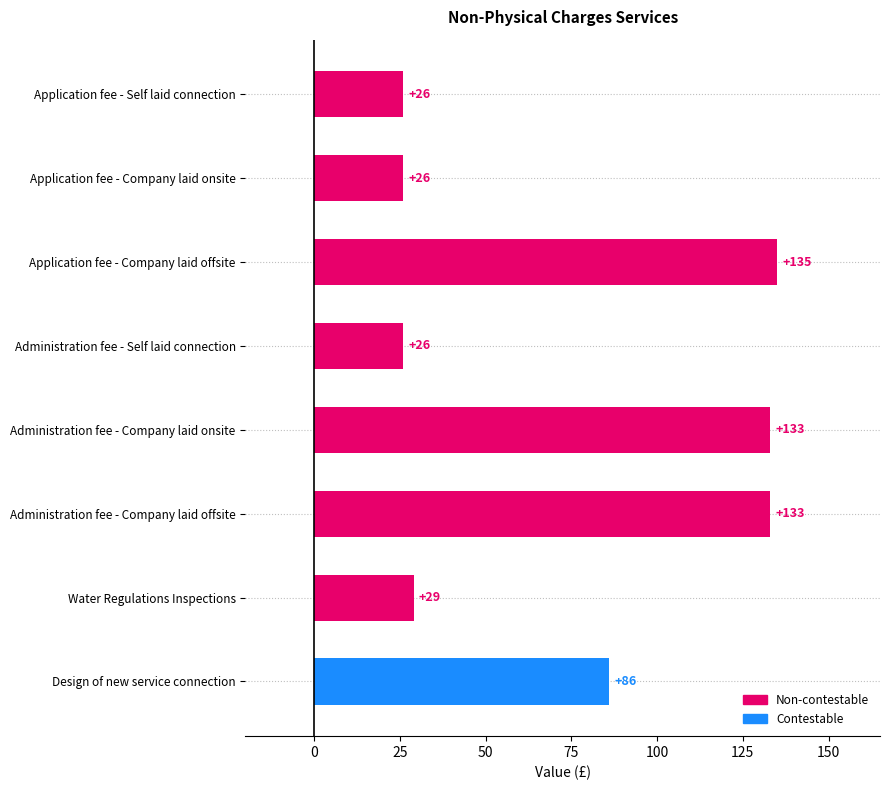

What is the greatest value displayed?

135